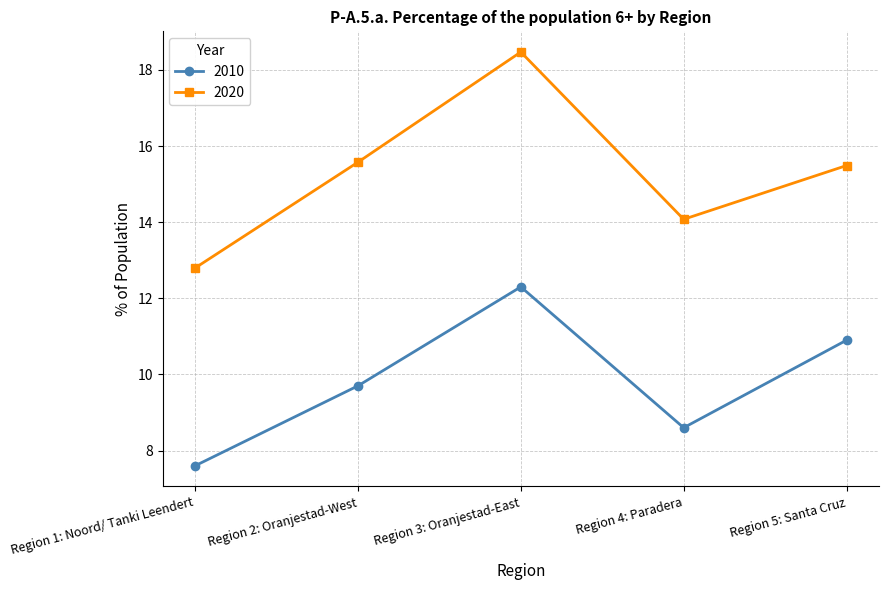

What is the difference between the highest and lowest values at Region 5: Santa Cruz?

4.6